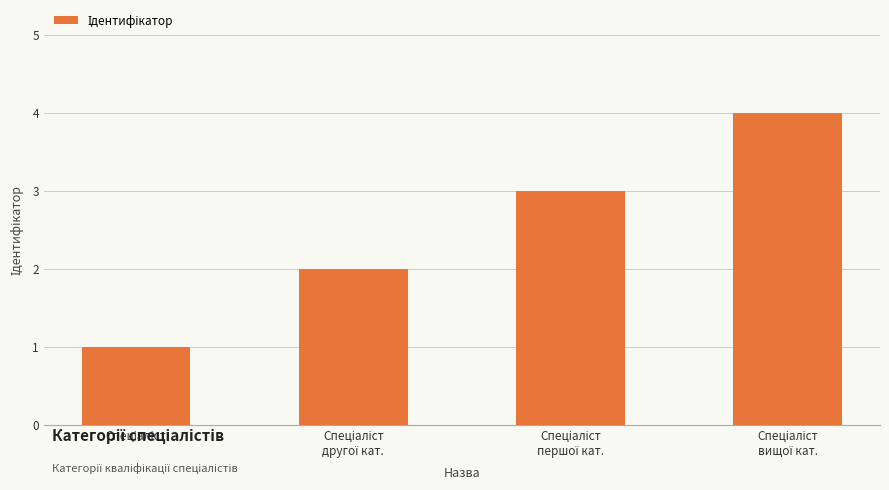

Does the chart contain any negative values?

No